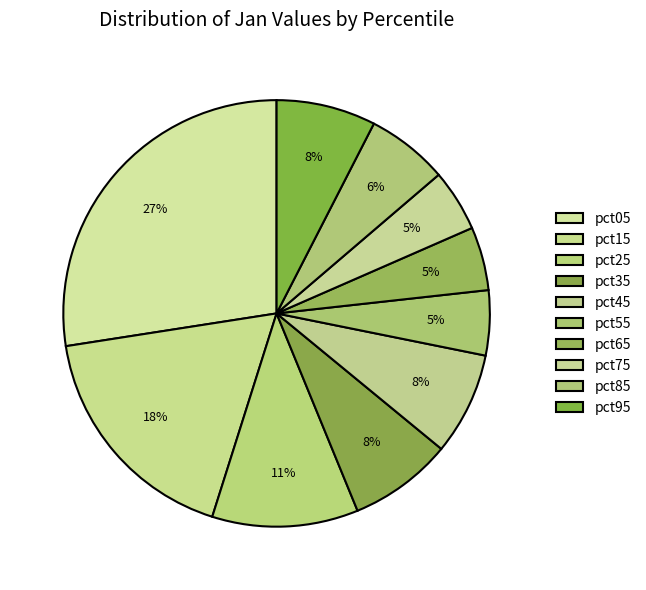

How many slices are in this pie chart?

10